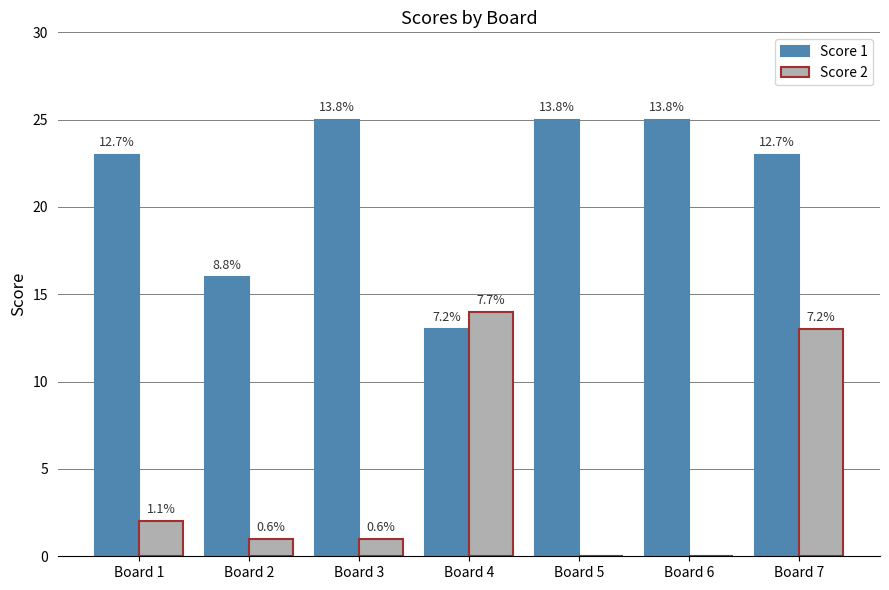

Which has a higher value, Board 1 or Board 2?

Board 1